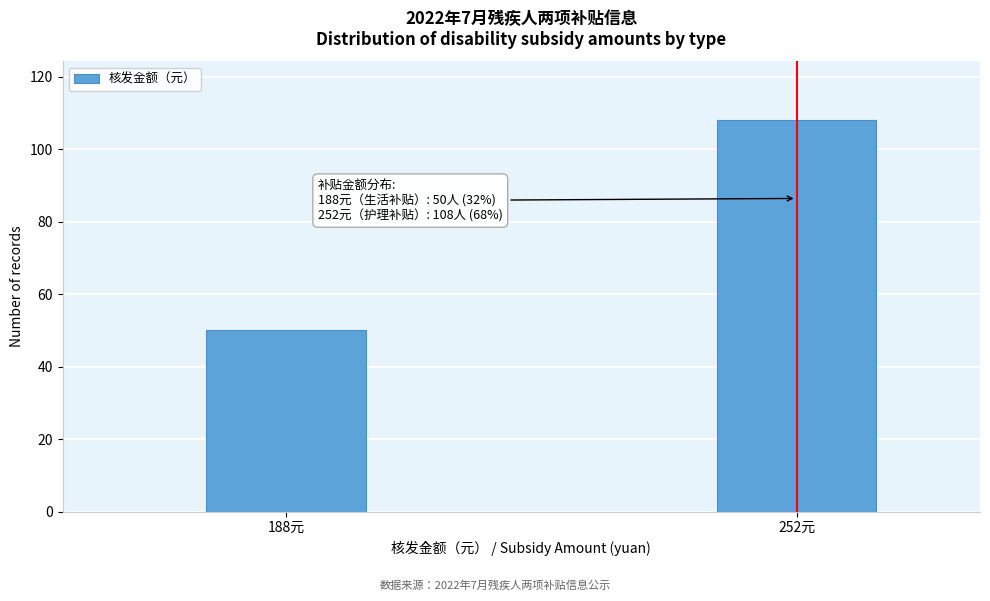

Reading left to right, transcribe all the data shown in this chart.

50	108